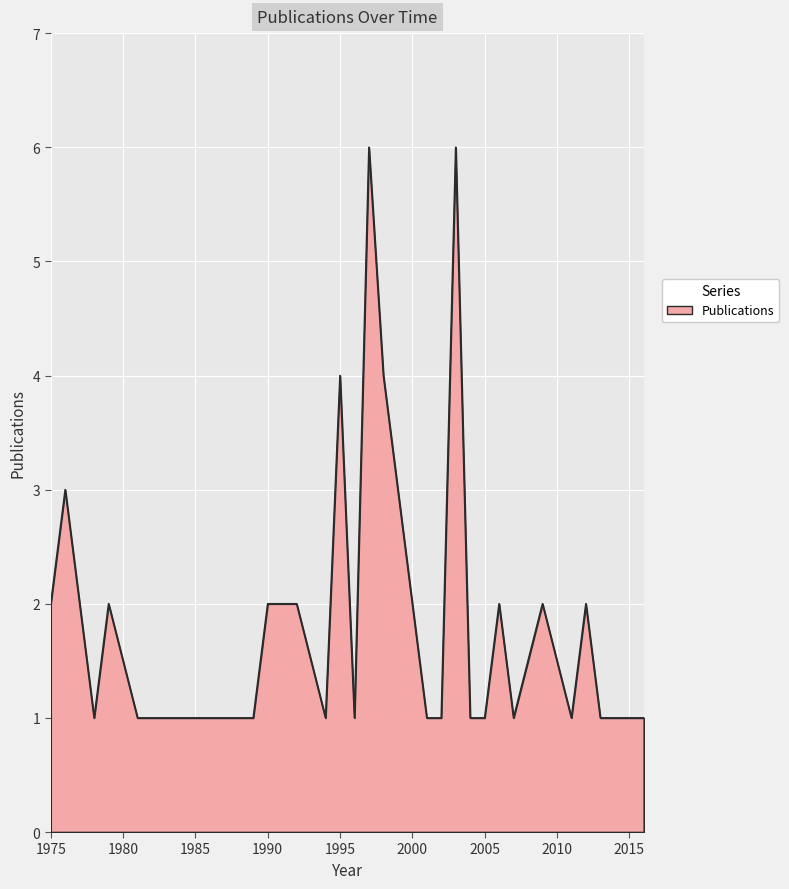

What is the difference between the maximum and minimum values?

5